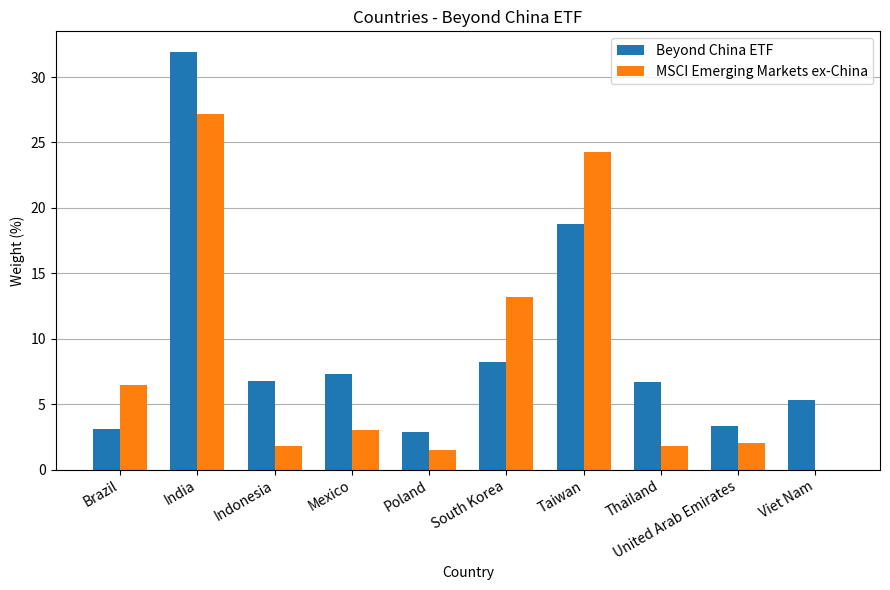

Count the number of data series in this chart.

2